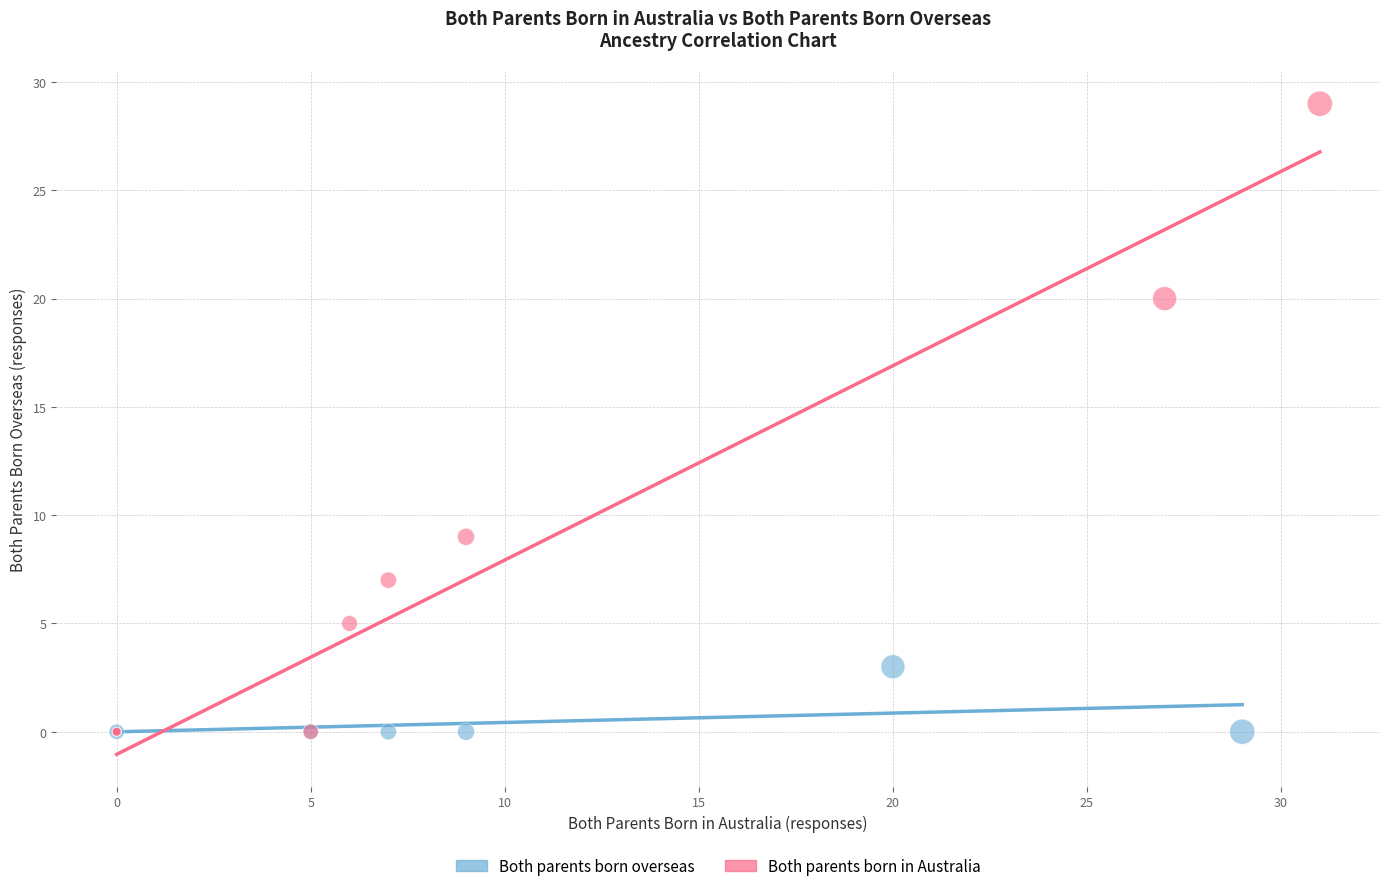

What are all the series names shown in the legend?

Both parents born overseas, Both parents born in Australia